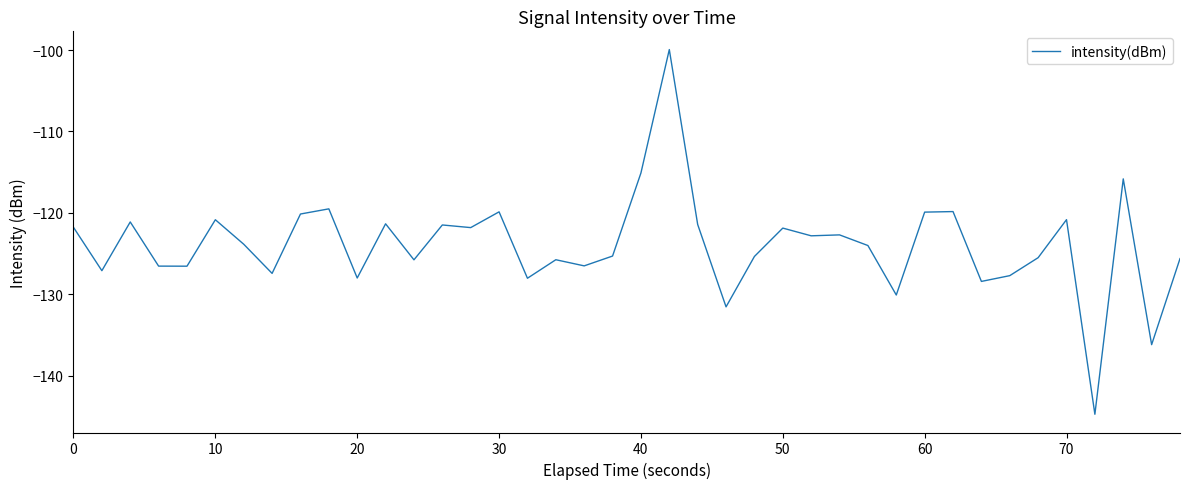

What is the greatest value displayed?

-99.9